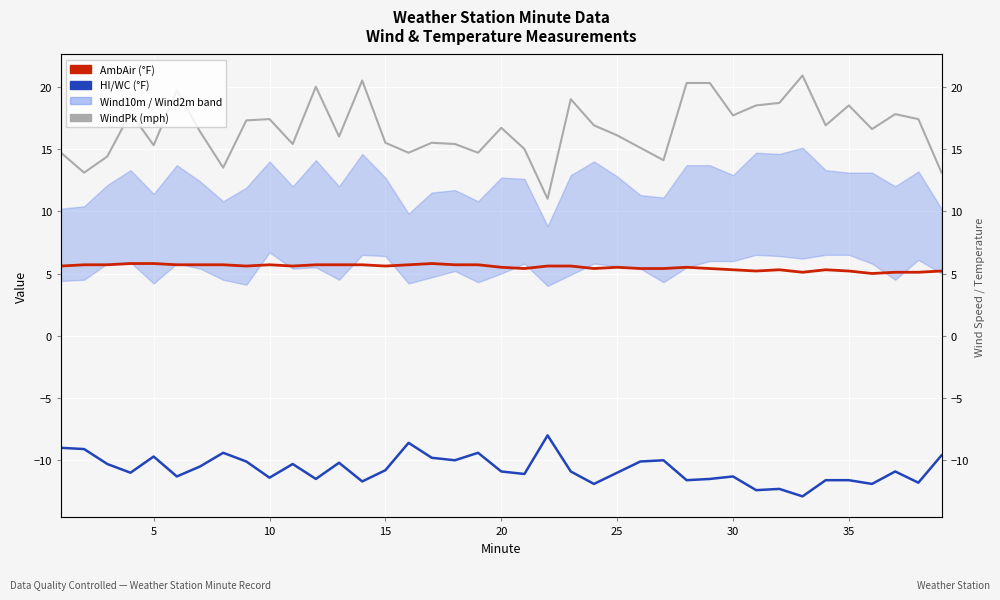

Which series has the widest spread of values?

WindPk (mph)